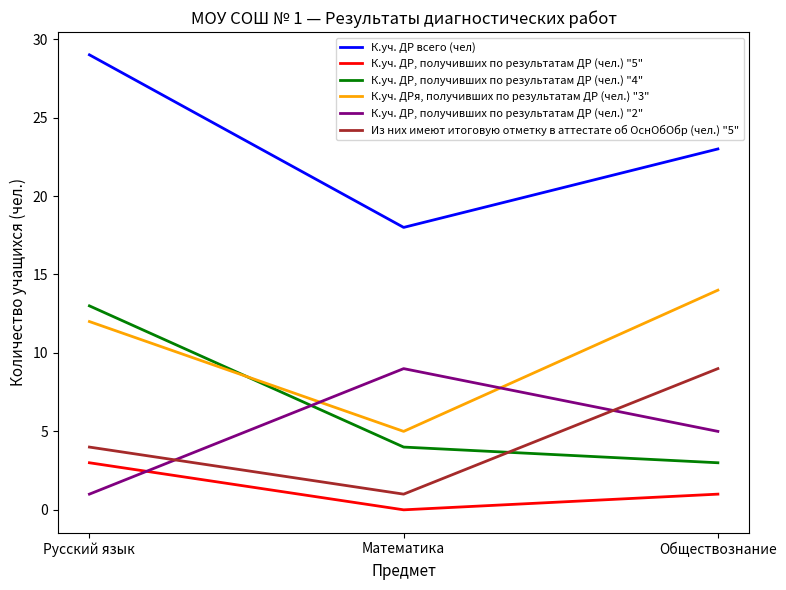

Which series changed the most between Математика and Обществознание?

К.уч. ДРя, получивших по результатам ДР (чел.) "3"